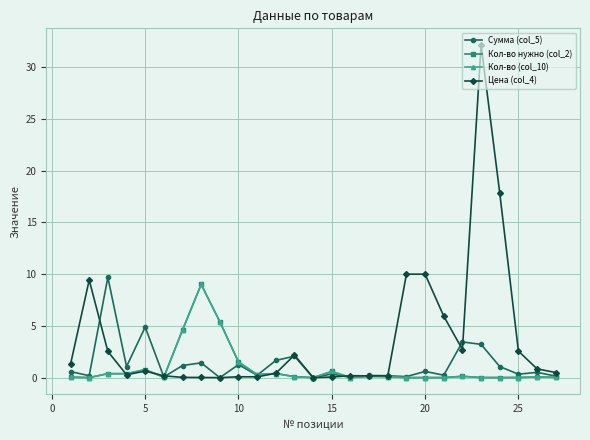

Count the number of data series in this chart.

4